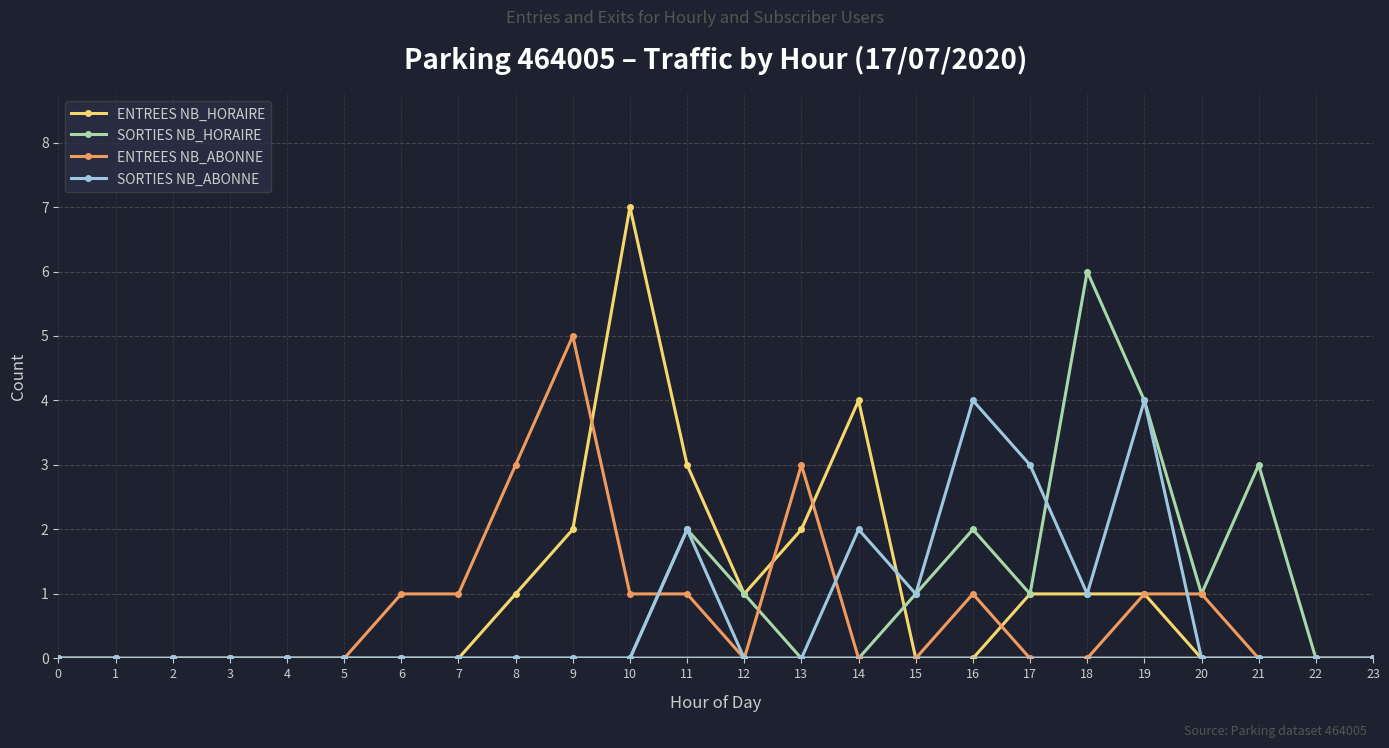

What is the difference between the highest and lowest values at 13?

3